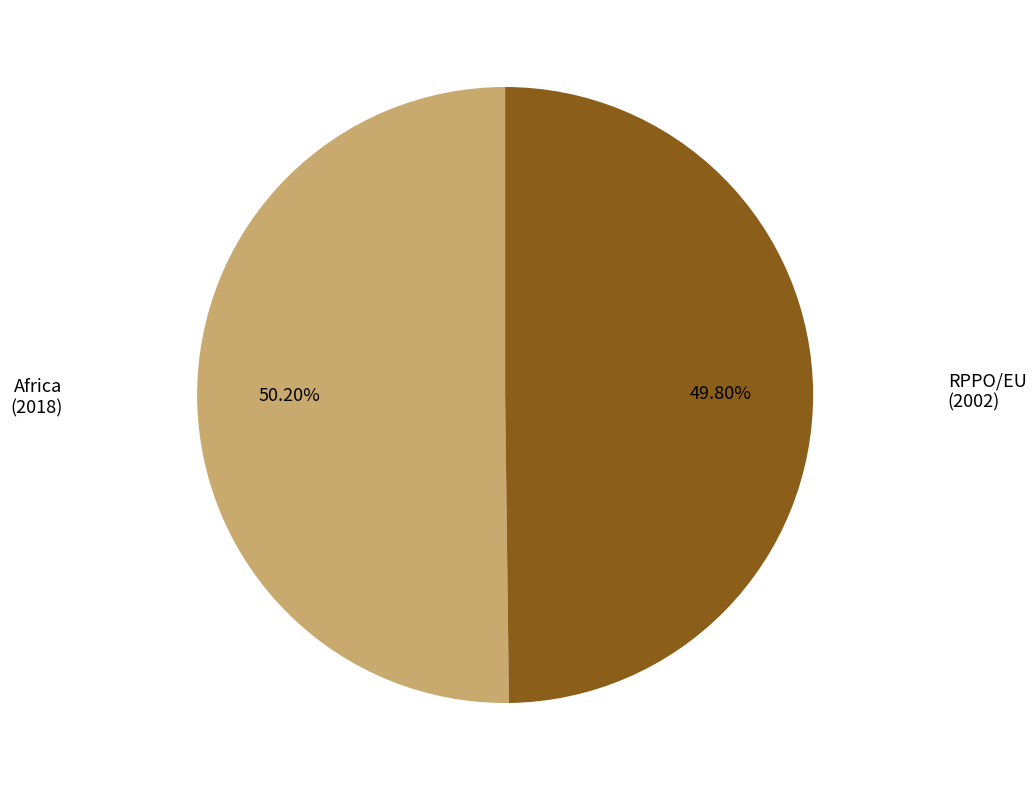

Is there any slice that represents more than half of the pie?

Yes